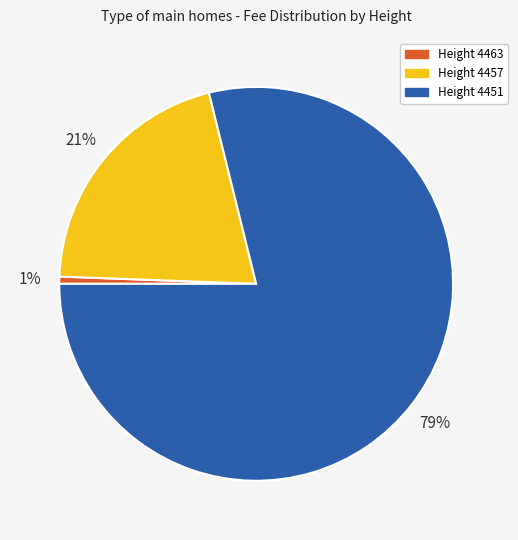

Does any single category account for the majority?

Yes